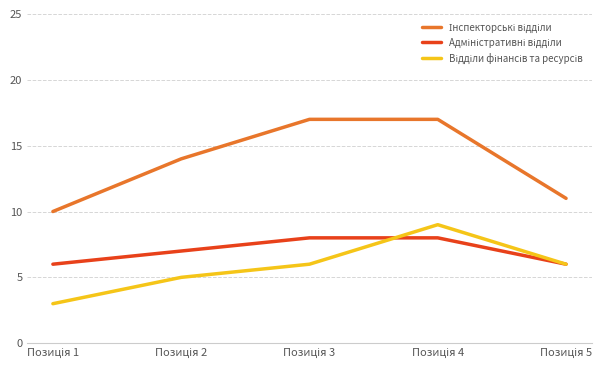

What is the smallest value displayed?

3